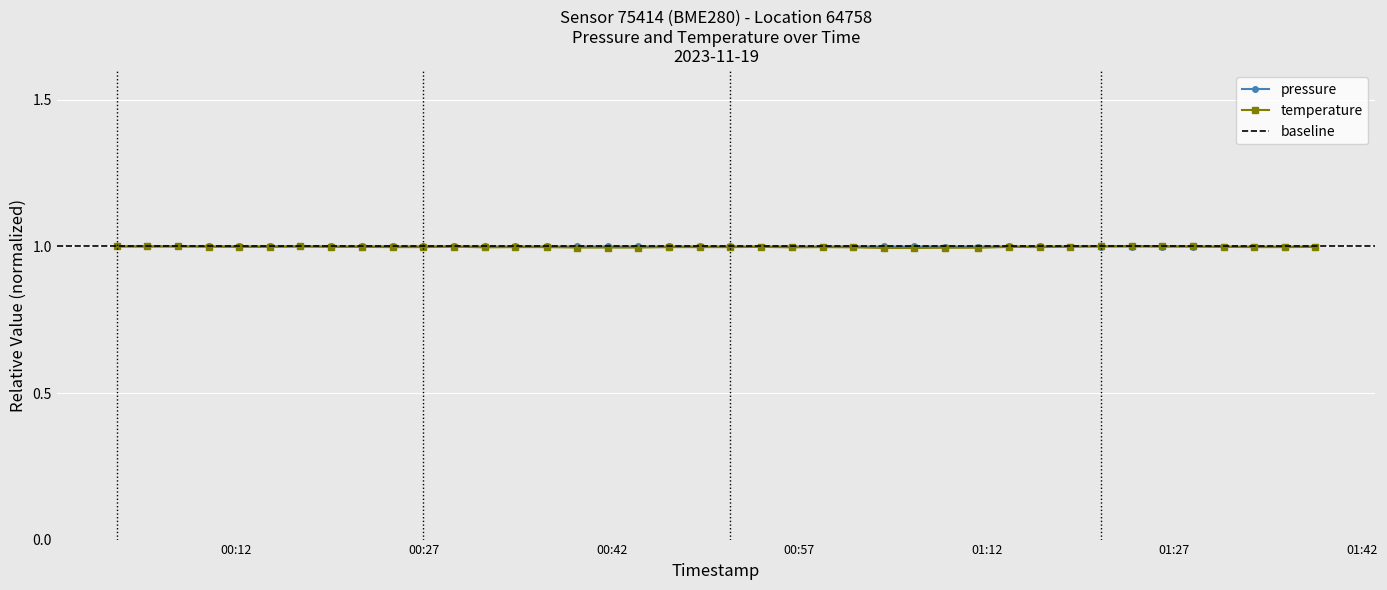

Rank the series at 2023-11-19T00:17:07 from lowest to highest value.

pressure, temperature